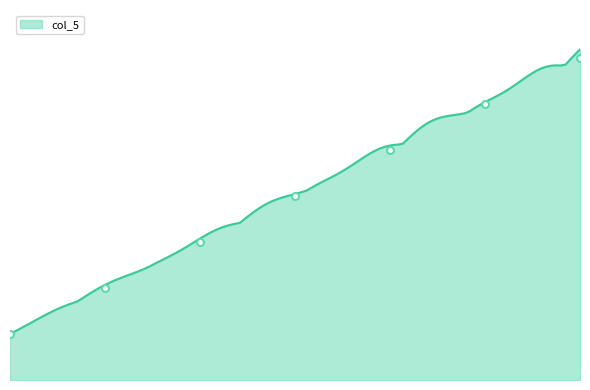

How many values are below 4?

3